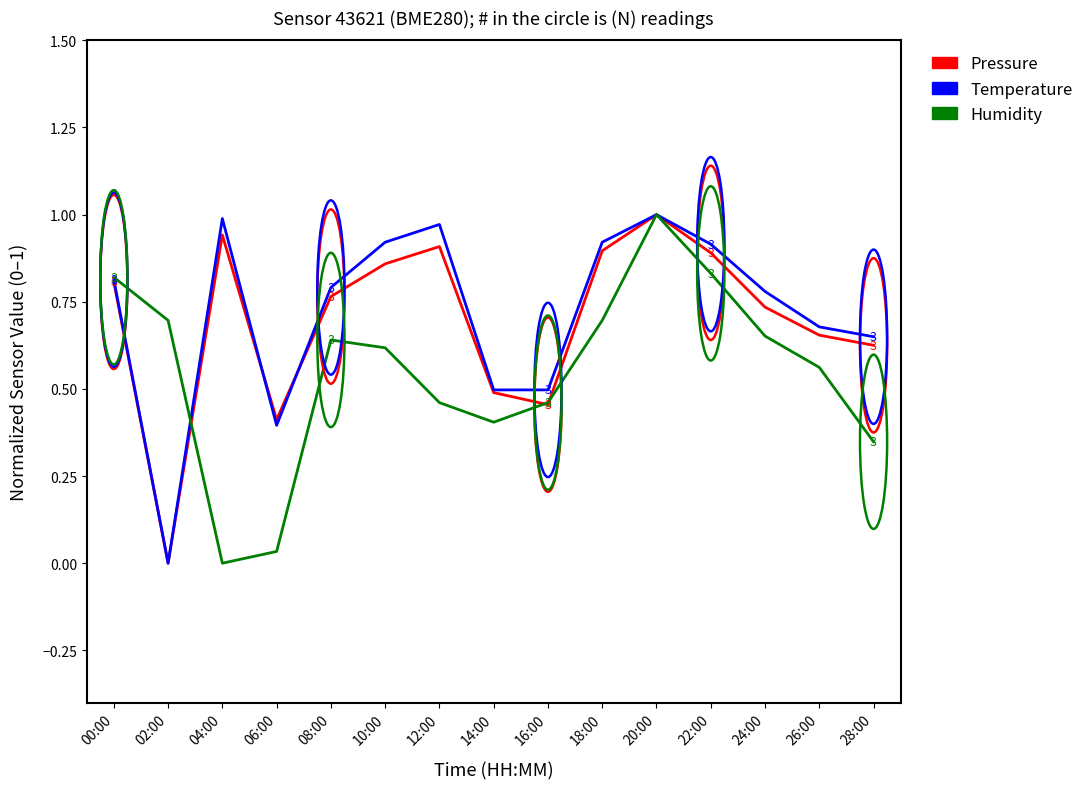

True or false: Temperature and Humidity intersect in this chart.

True